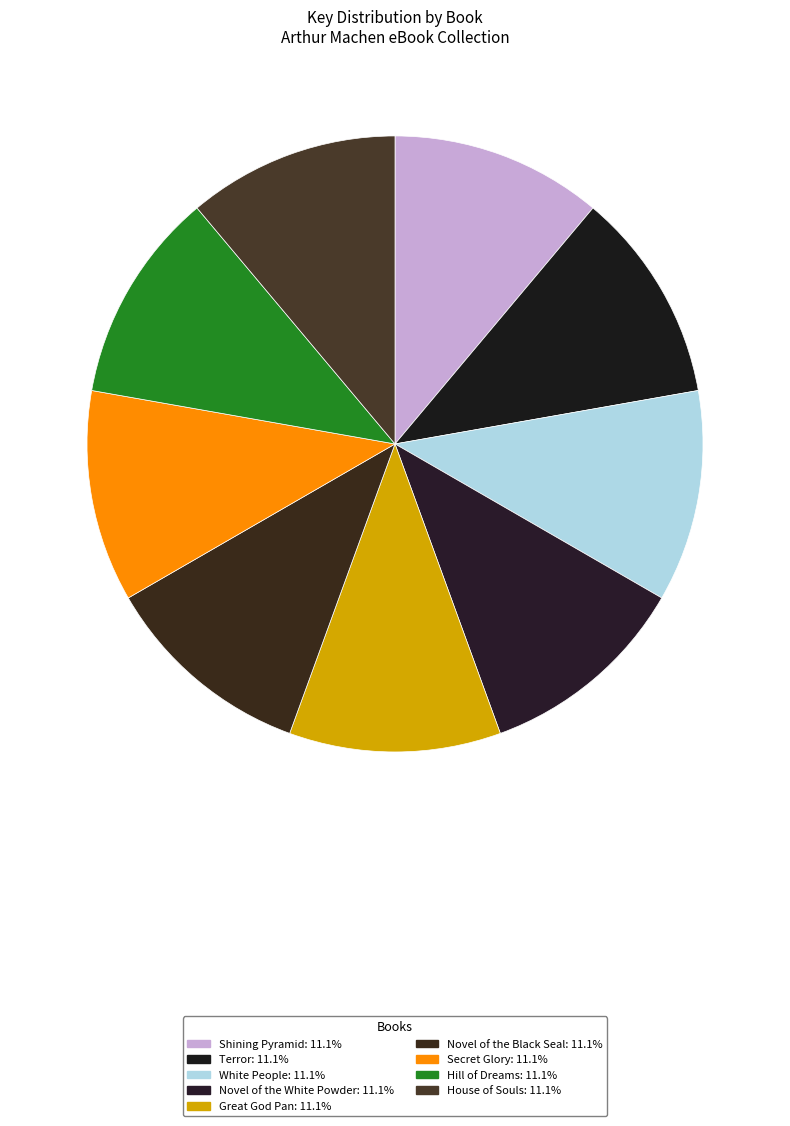

Count the number of slices in the pie.

9